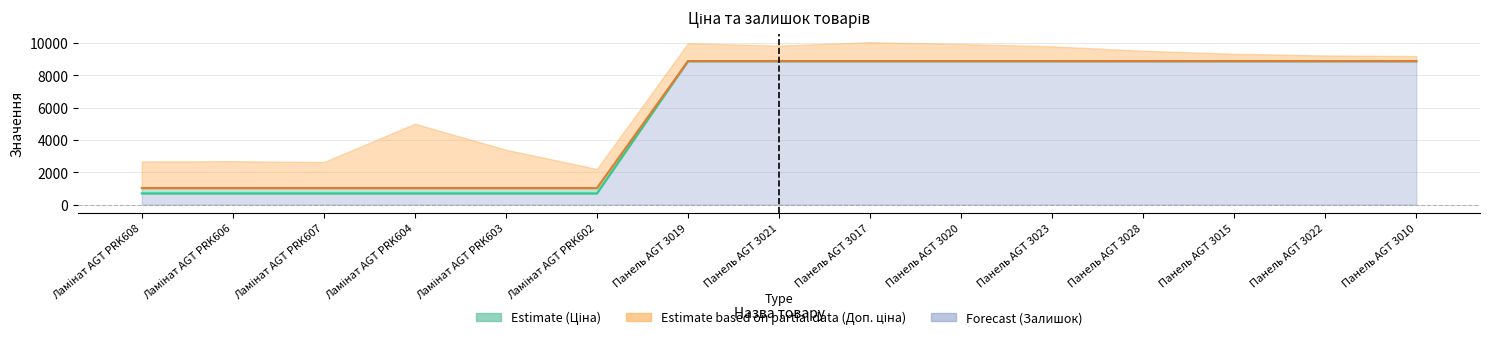

How many distinct data groups are displayed?

2